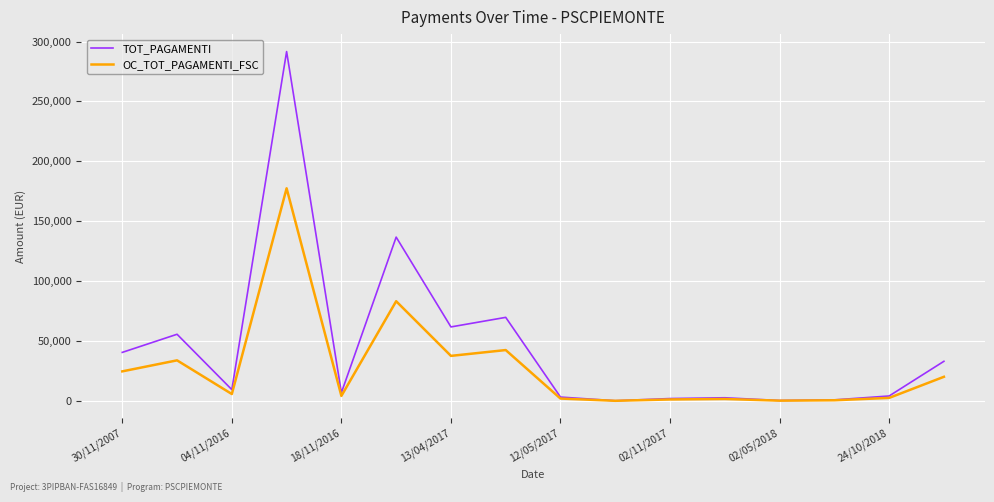

List the series in order of their peak value, lowest first.

OC_TOT_PAGAMENTI_FSC, TOT_PAGAMENTI